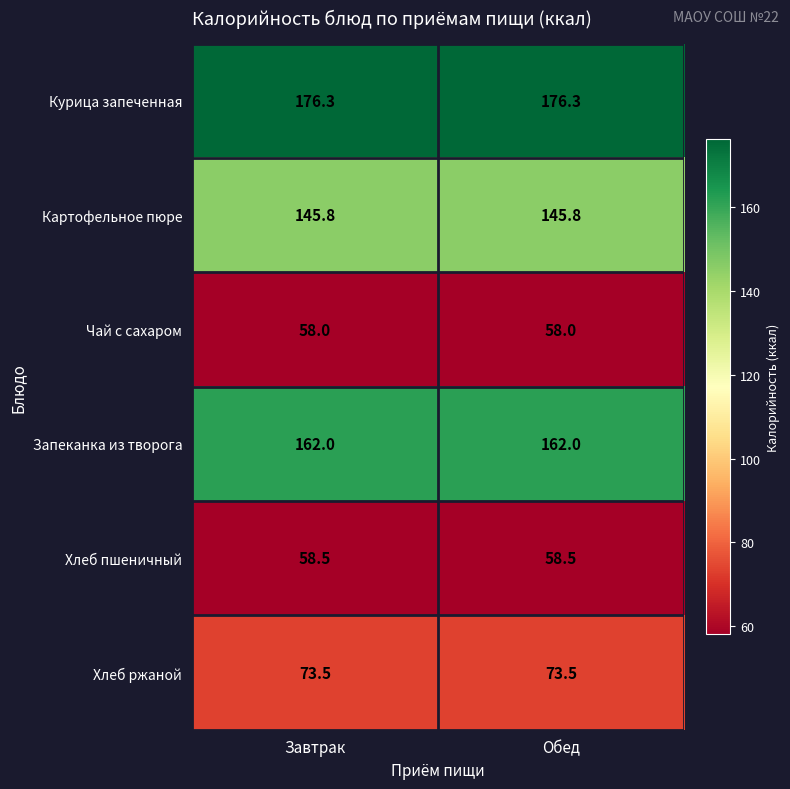

What is the minimum value shown in the chart?

58.0